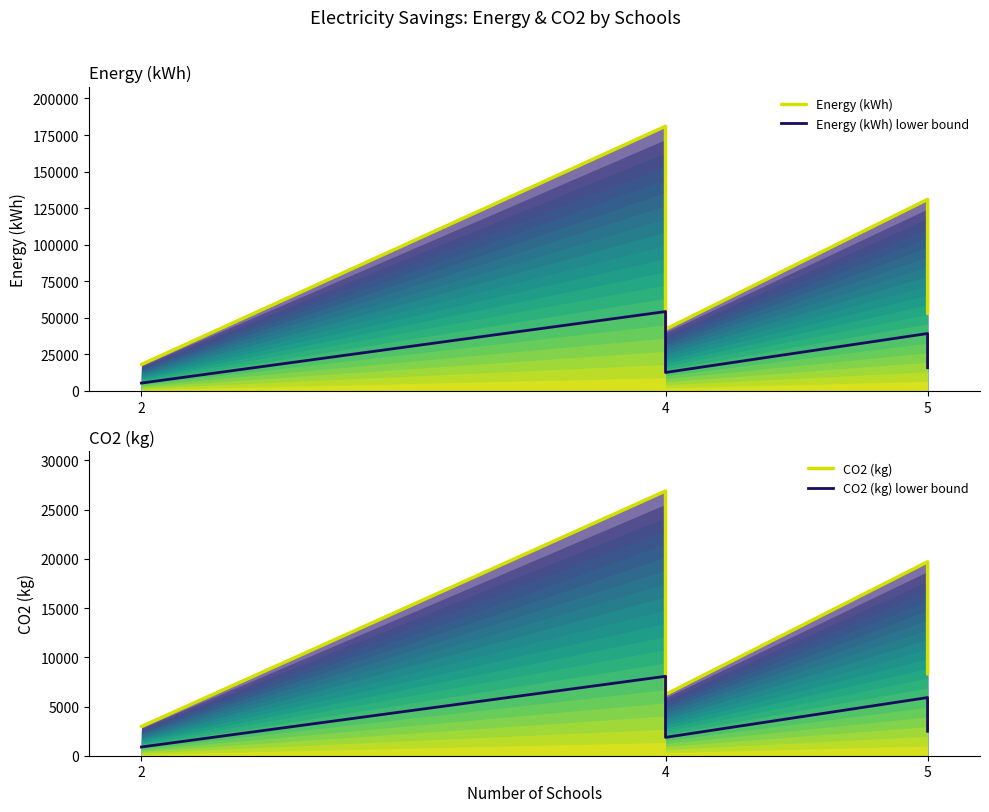

List the series in order of their peak value, lowest first.

CO2 (kg) lower bound, CO2 (kg), Energy (kWh) lower bound, Energy (kWh)